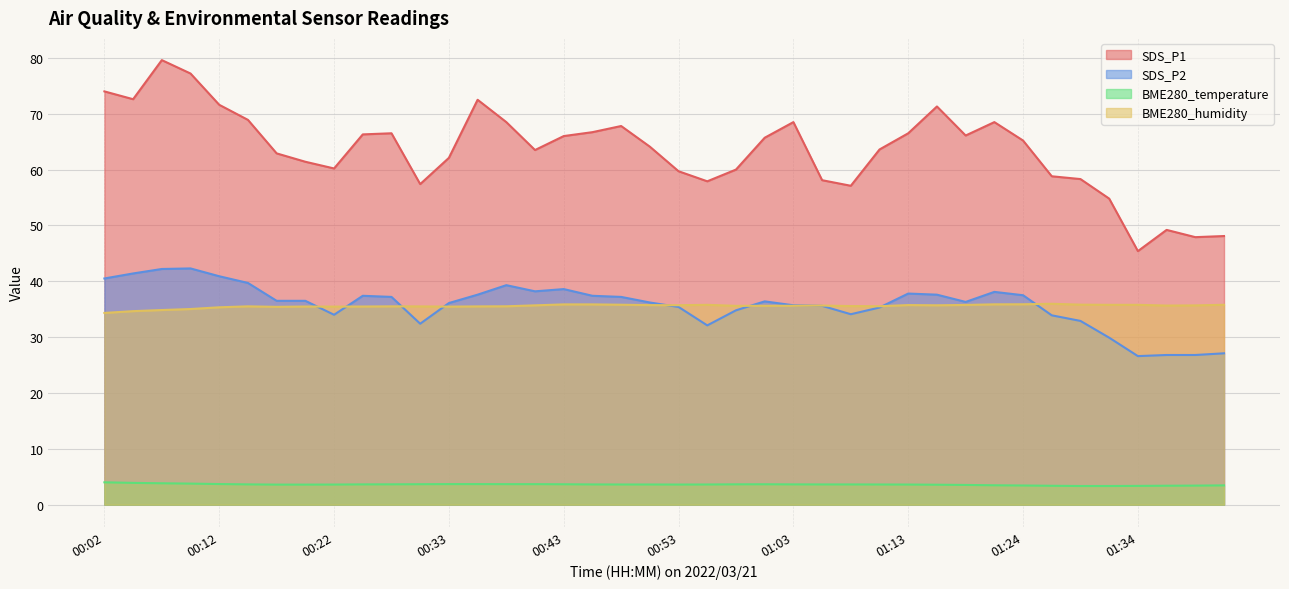

What is the difference between the maximum and minimum values in the BME280_humidity series?

1.6